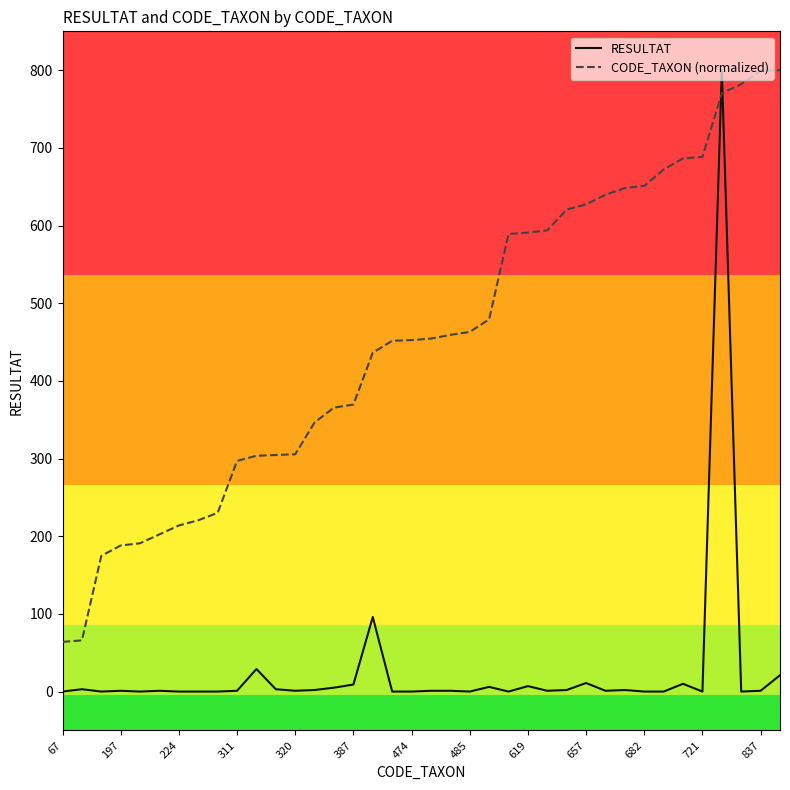

What is the minimum value for CODE_TAXON (normalized)?

64.0